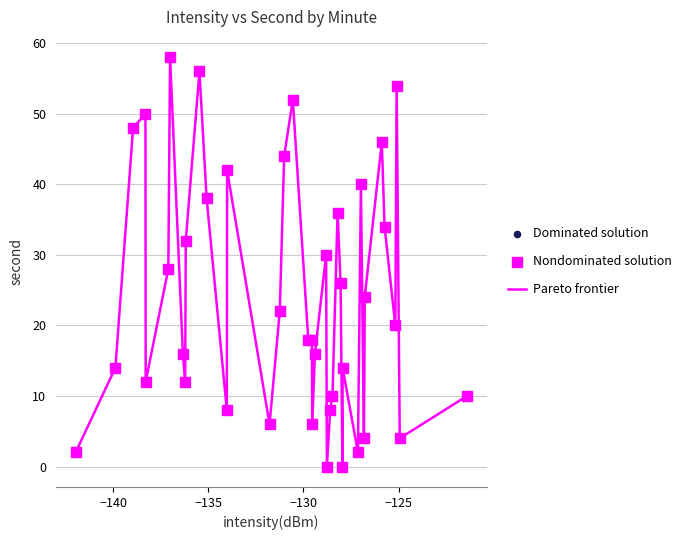

What is the difference between the maximum and minimum values?

58